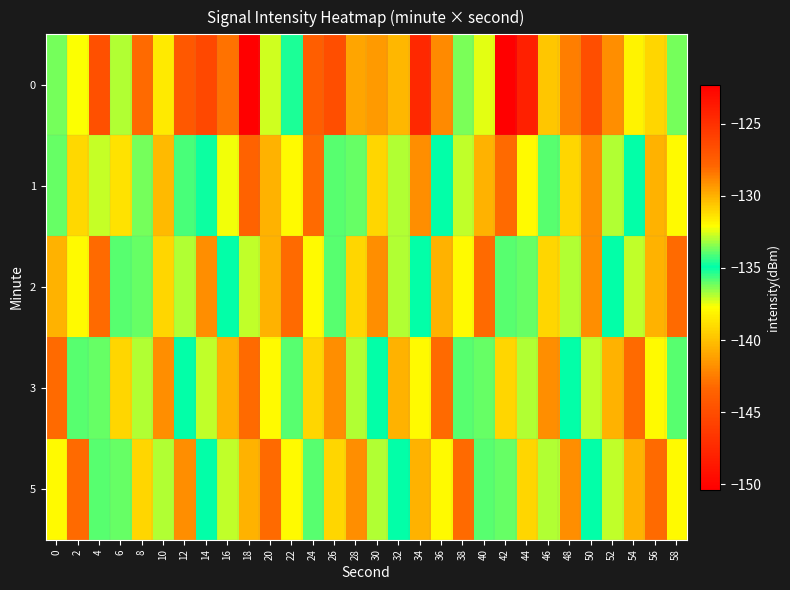

At 22, list the series in order from largest to smallest.

2, 1, 5, 3, 0